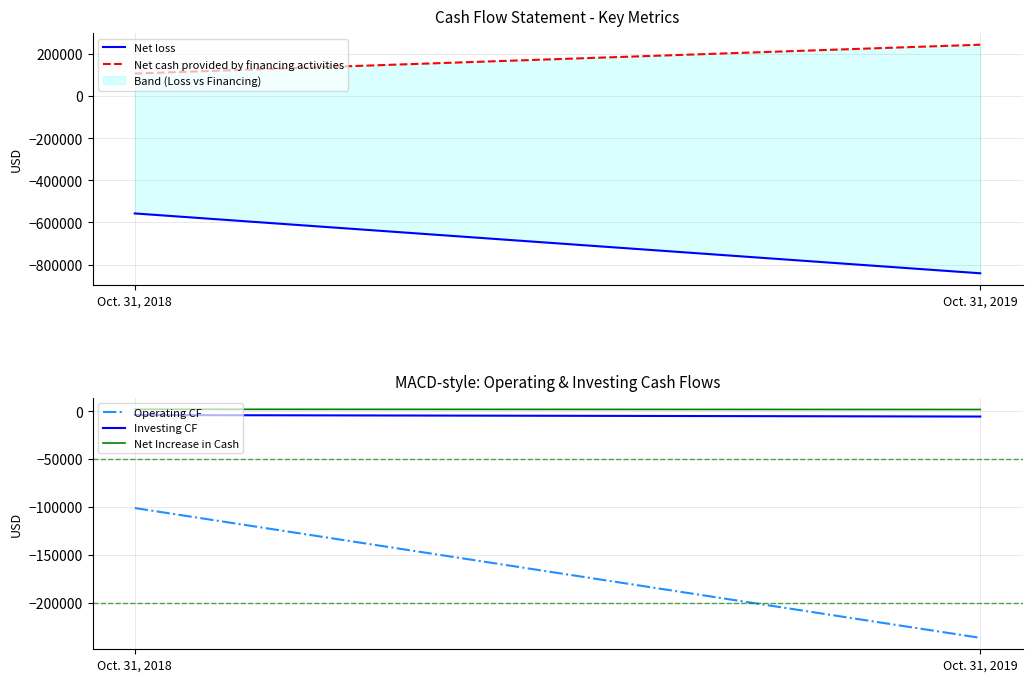

What is the sum of the Net loss values at Oct. 31, 2018 and Oct. 31, 2019?

-1398425